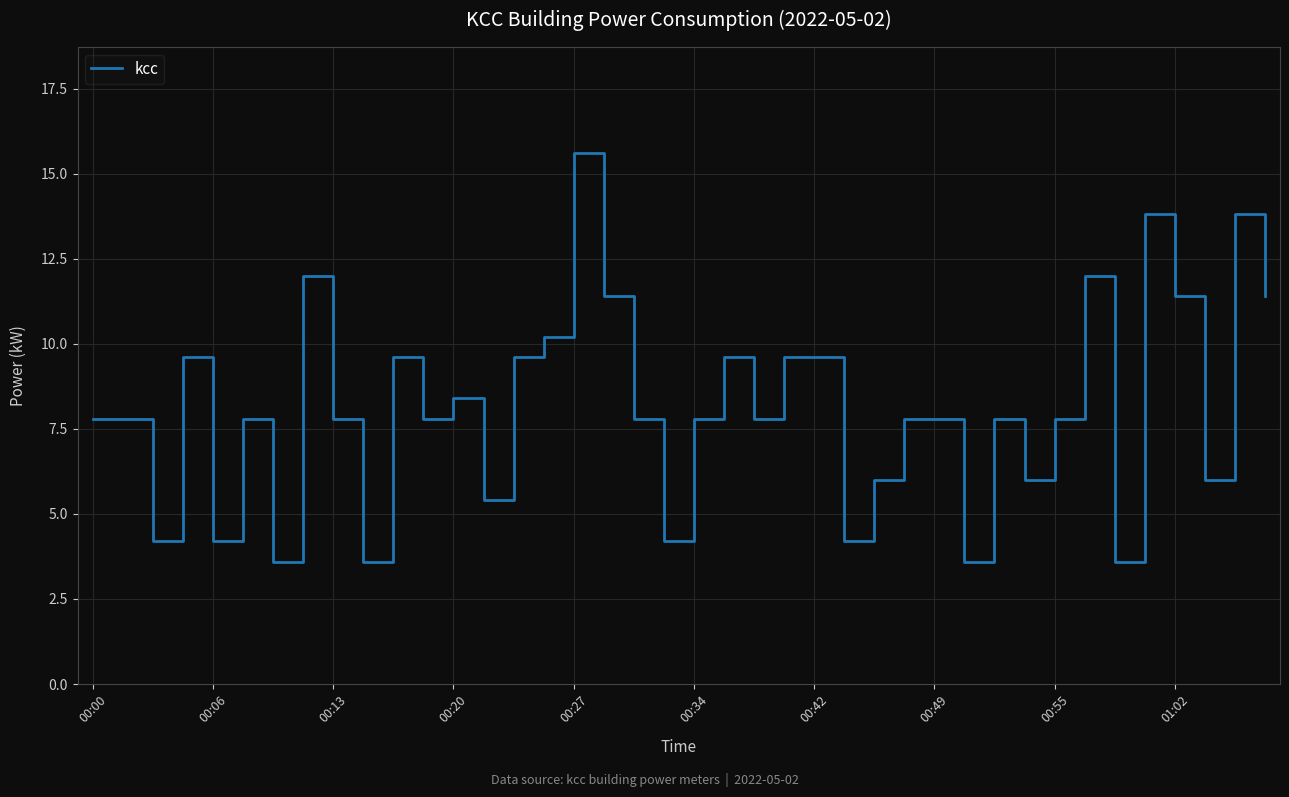

What is the greatest value displayed?

15.6